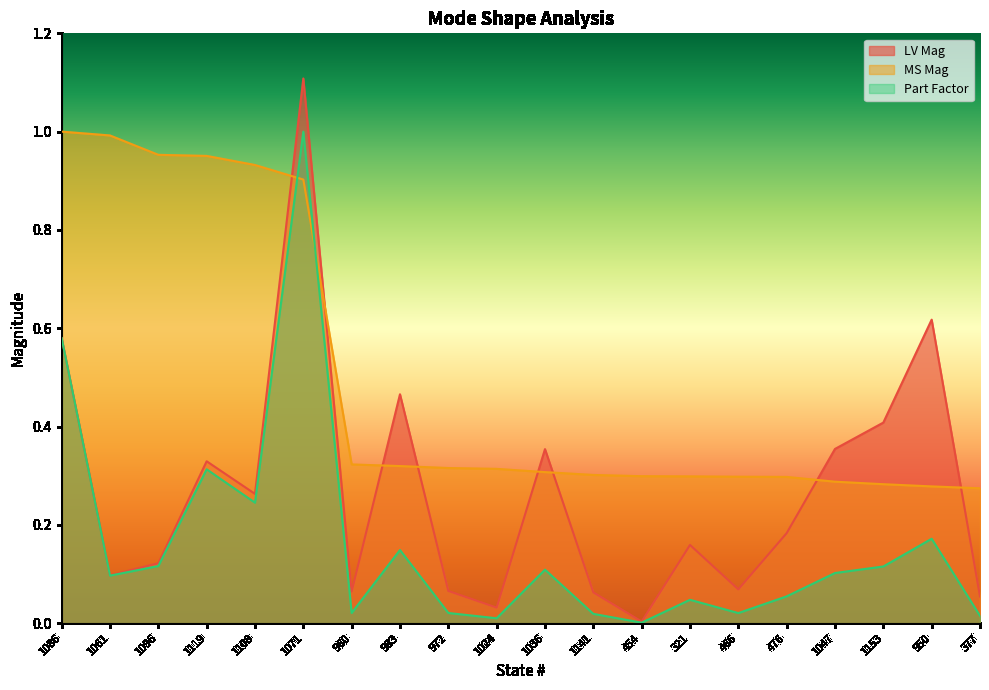

True or false: LV Mag and Part Factor intersect in this chart.

False